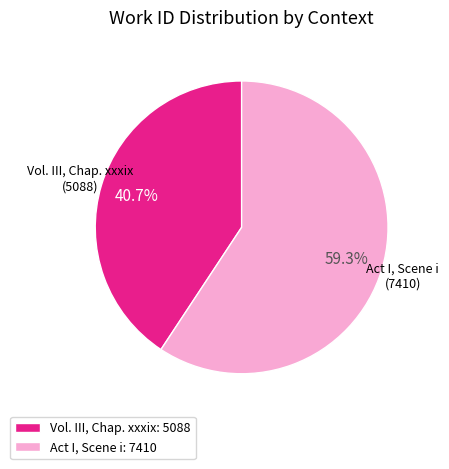

What percentage is NOT represented by Act I, Scene i?

40.7%